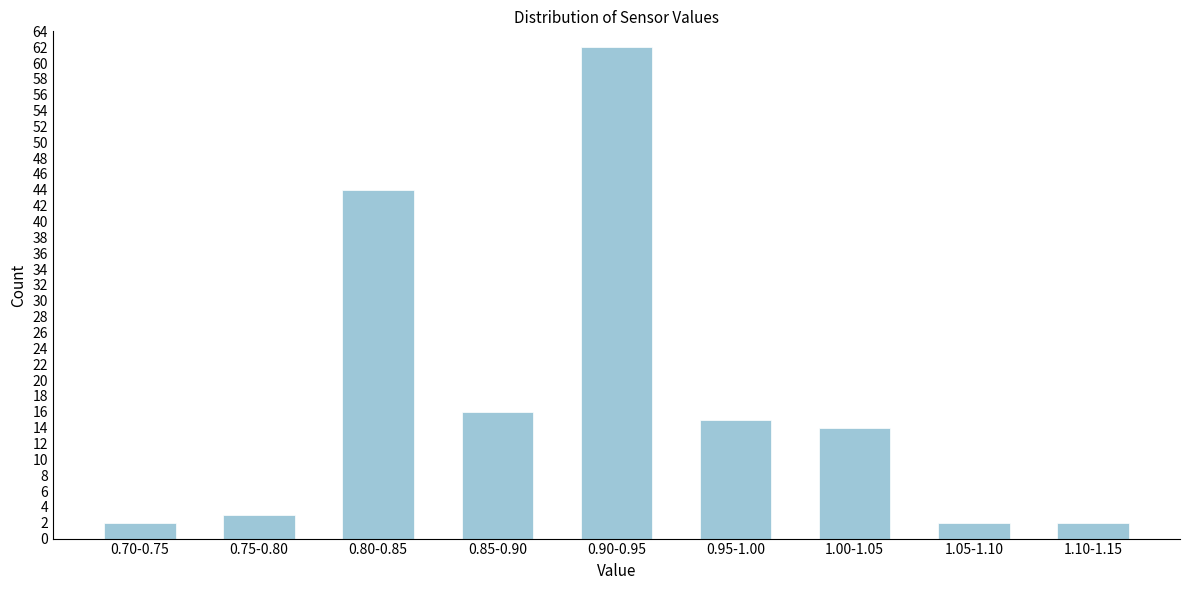

Reading left to right, what are all the values shown in this chart?

0.70-0.75=2	0.75-0.80=3	0.80-0.85=44	0.85-0.90=16	0.90-0.95=62	0.95-1.00=15	1.00-1.05=14	1.05-1.10=2	1.10-1.15=2